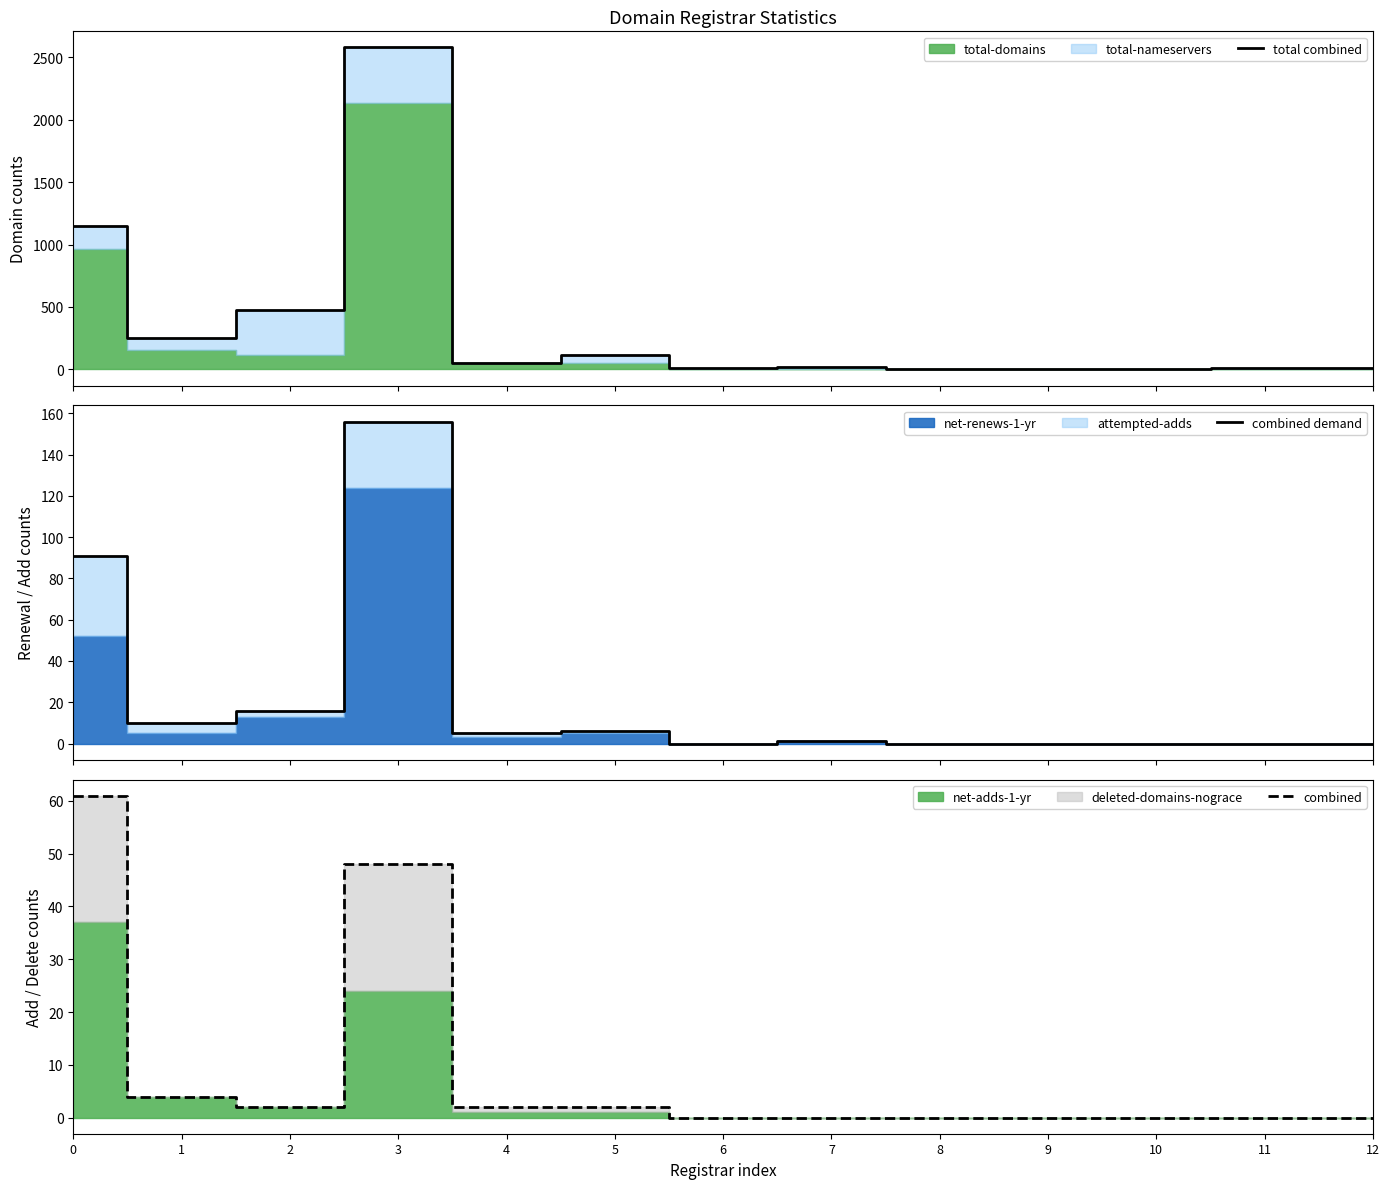

Rank the categories by total combined value from lowest to highest.

8, 10, 9, 12, 6, 11, 7, 4, 5, 1, 2, 0, 3